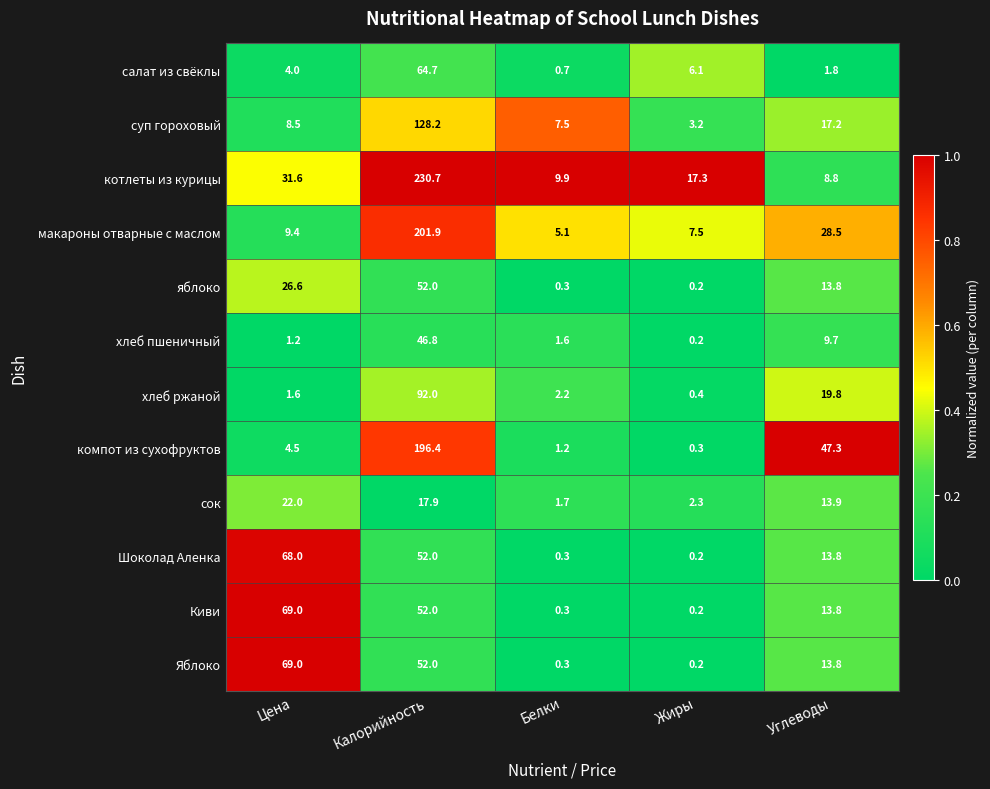

Rank the categories by хлеб ржаной value from lowest to highest.

Жиры, Цена, Белки, Углеводы, Калорийность